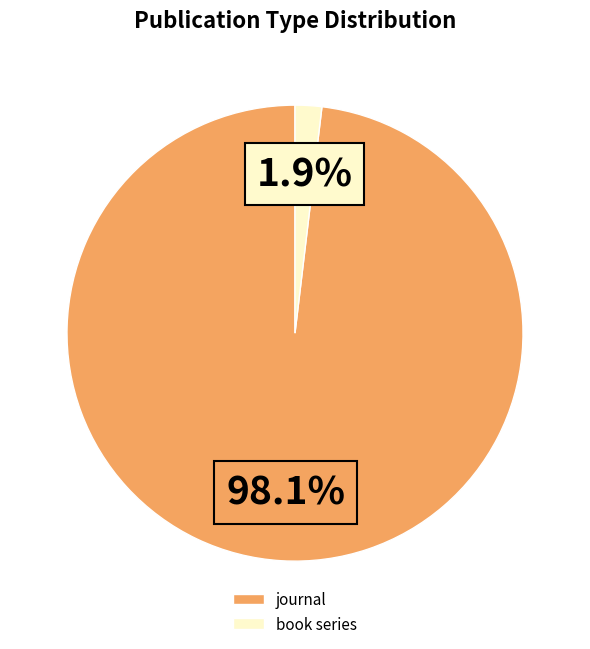

What is the largest slice in the pie chart?

journal